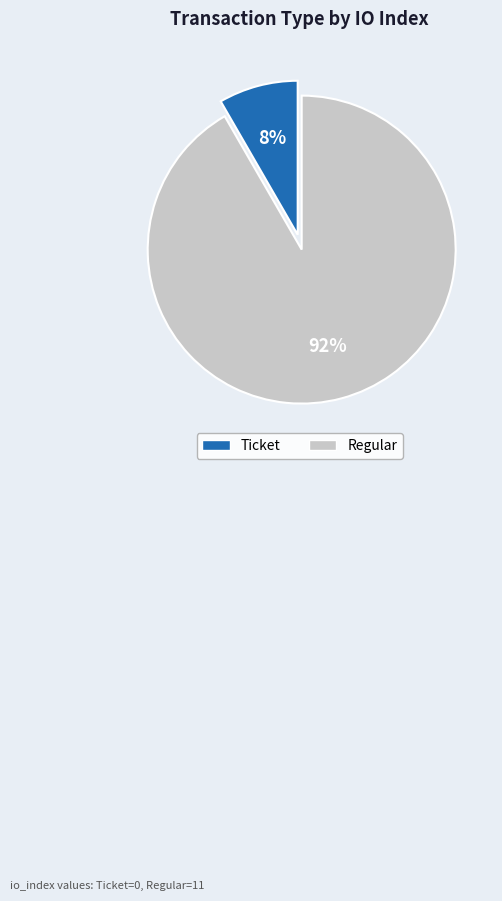

Which slice is the largest?

Regular